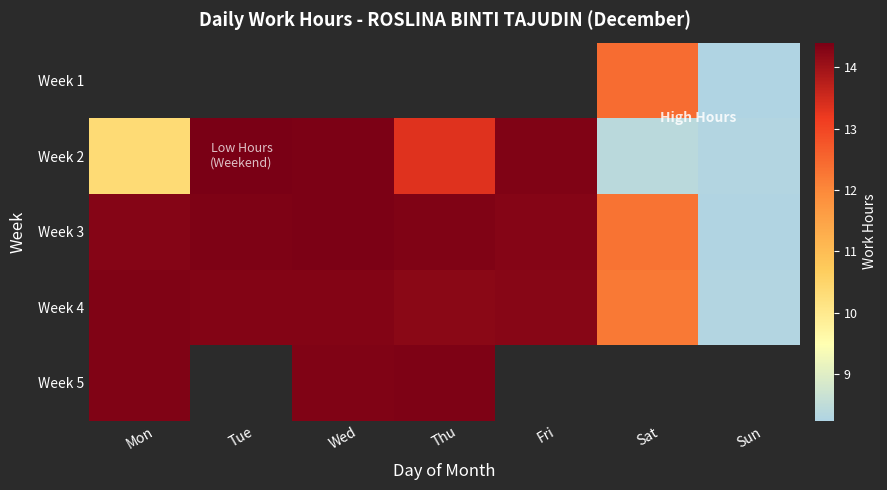

Read the Week 4 value at Mon.

14.3